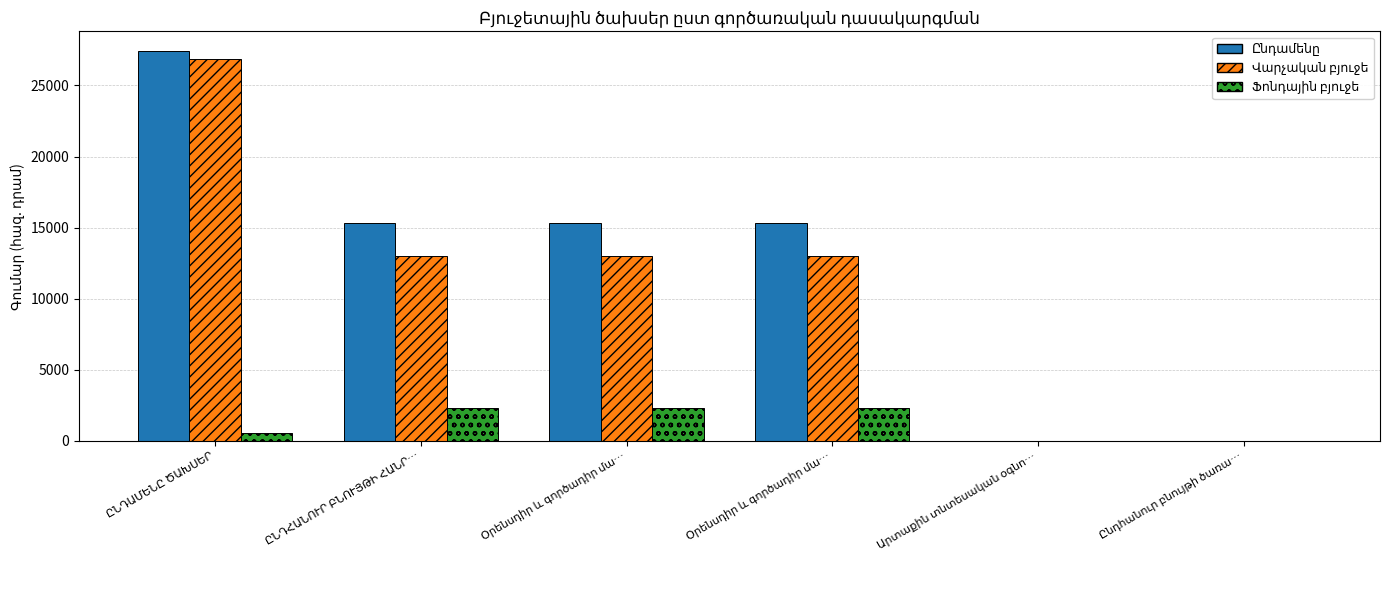

What is the difference between the maximum and minimum values in the Ֆոնդային բյուջե series?

2345.2